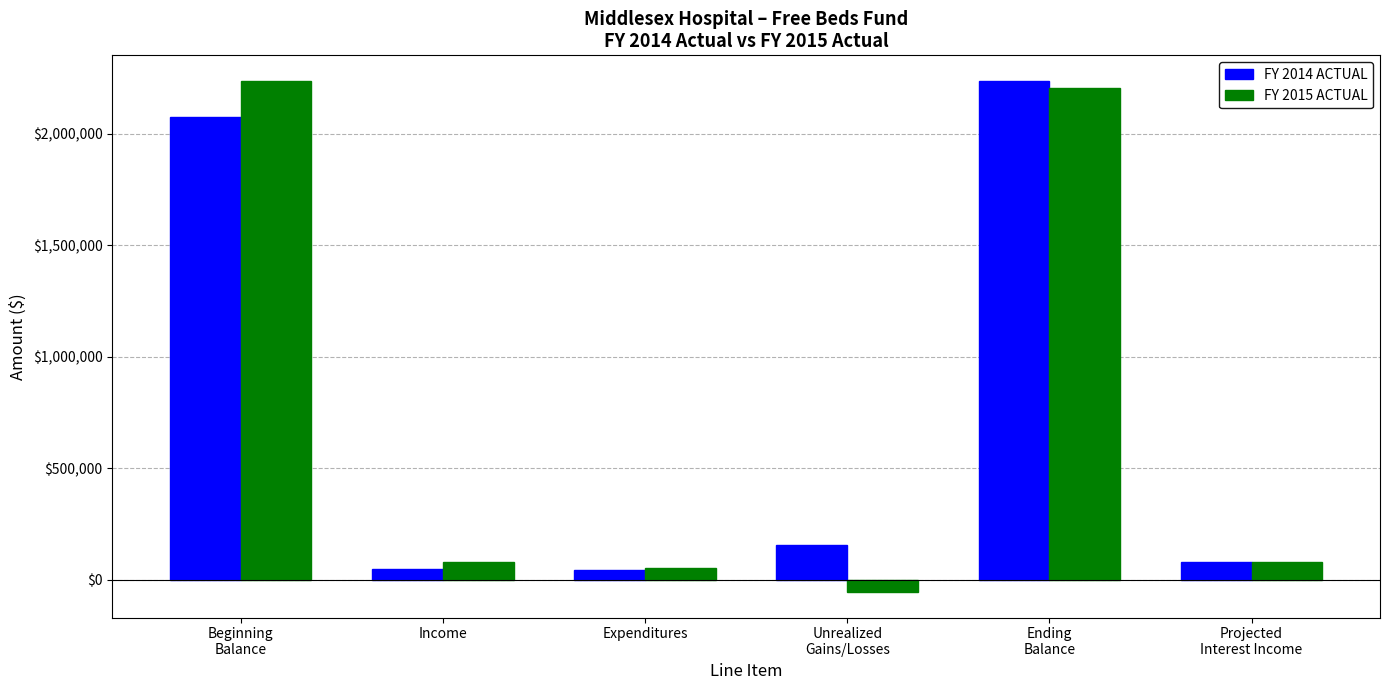

Is it true that FY 2015 ACTUAL equals 78251.8 at Income?

True